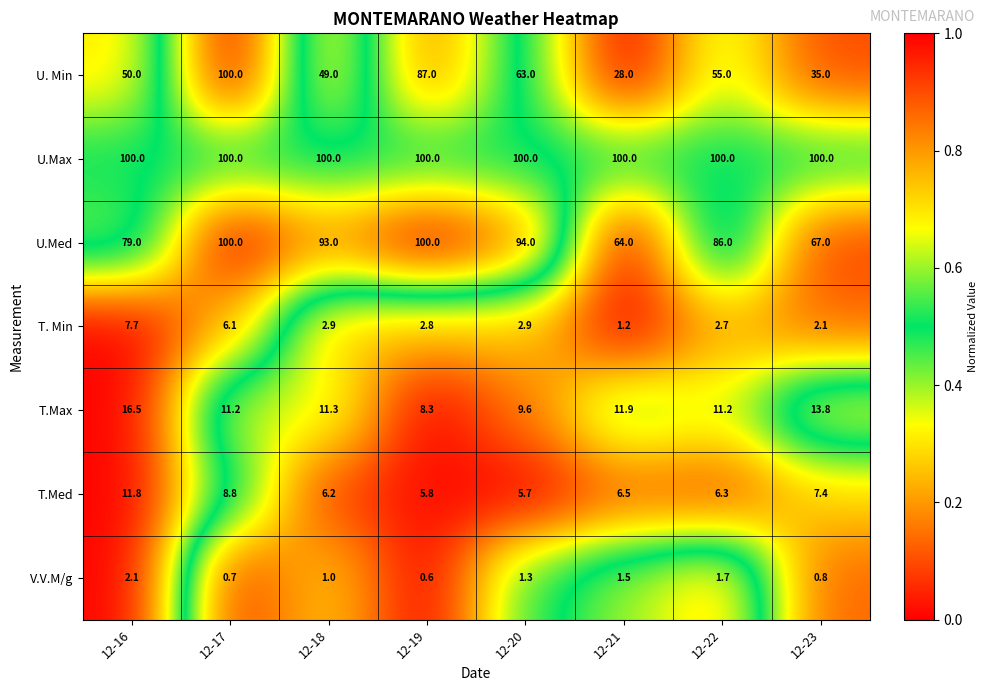

What is the average value of the V.V.M/g series?

1.2